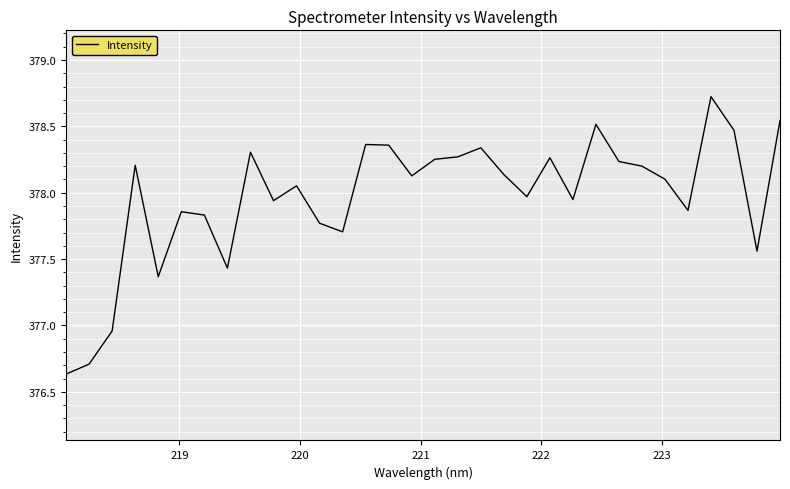

What is the difference between the maximum and minimum values?

2.1